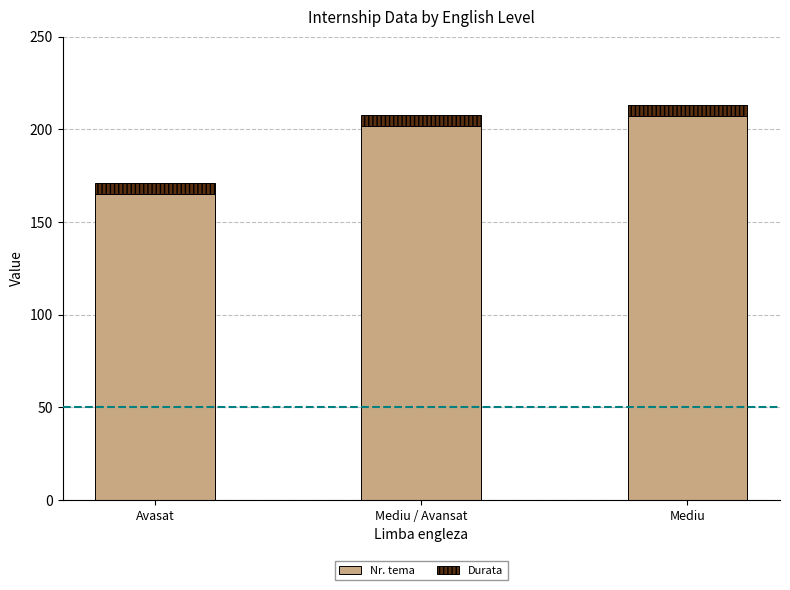

List the labels in order of Nr. tema value, smallest first.

Avasat, Mediu / Avansat, Mediu